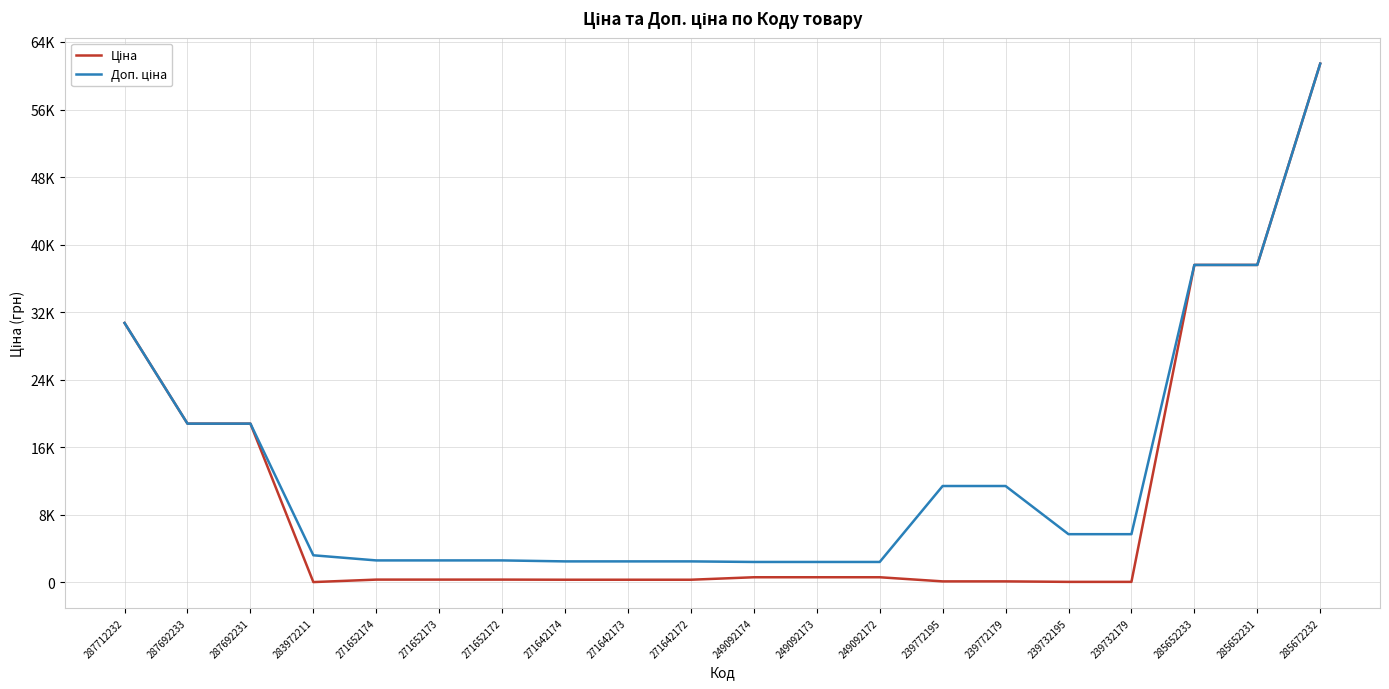

What is the difference between the Ціна values at 239732179 and 283972211?

25.0